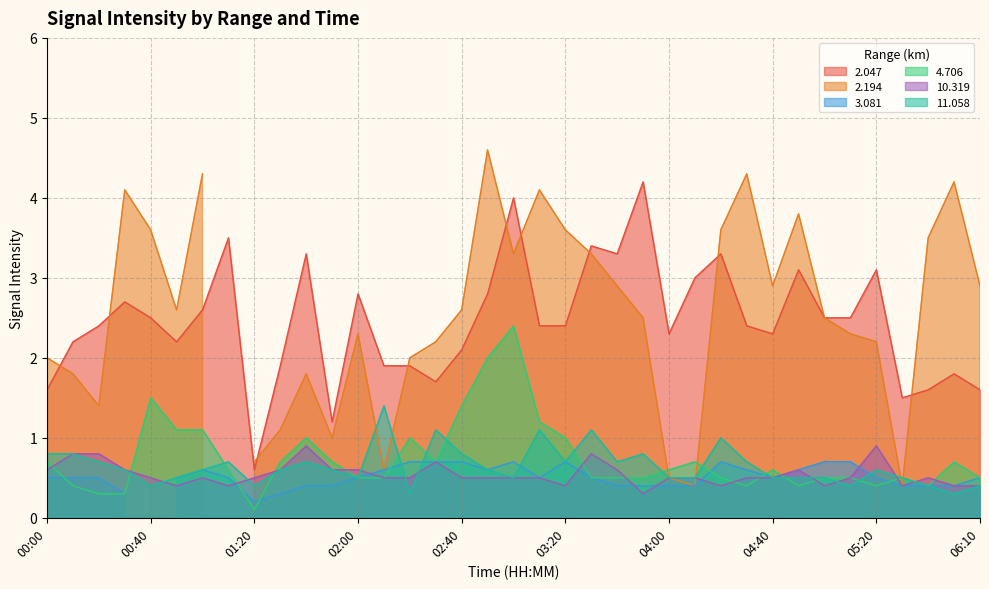

True or false:   4.706 and   2.047 cross at least once.

False